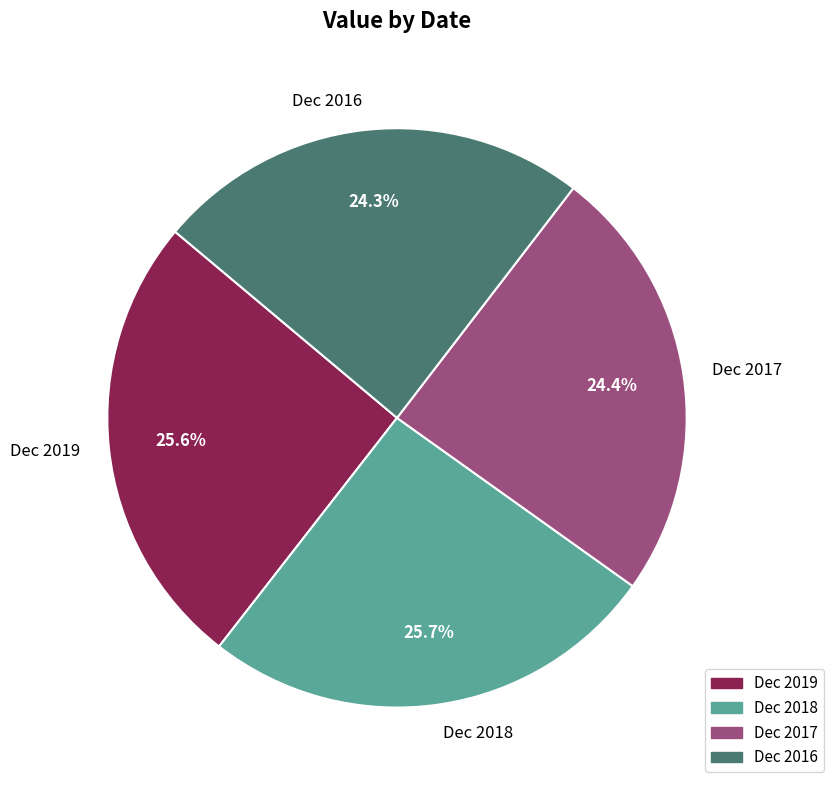

To the nearest percent, what portion does Dec 2019 represent?

26%